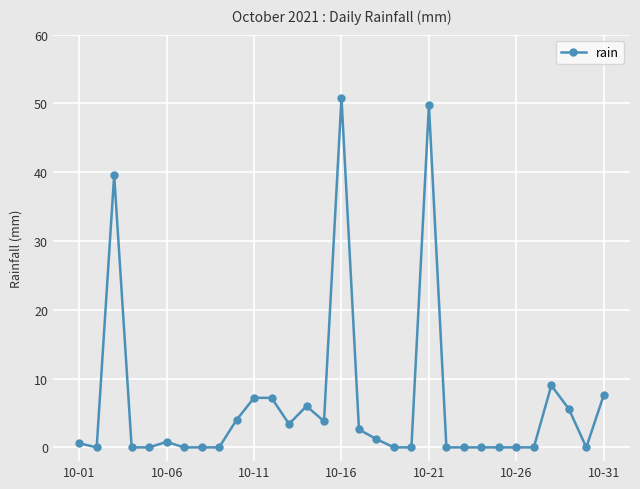

What is the value of the 12th point from the left?

7.2